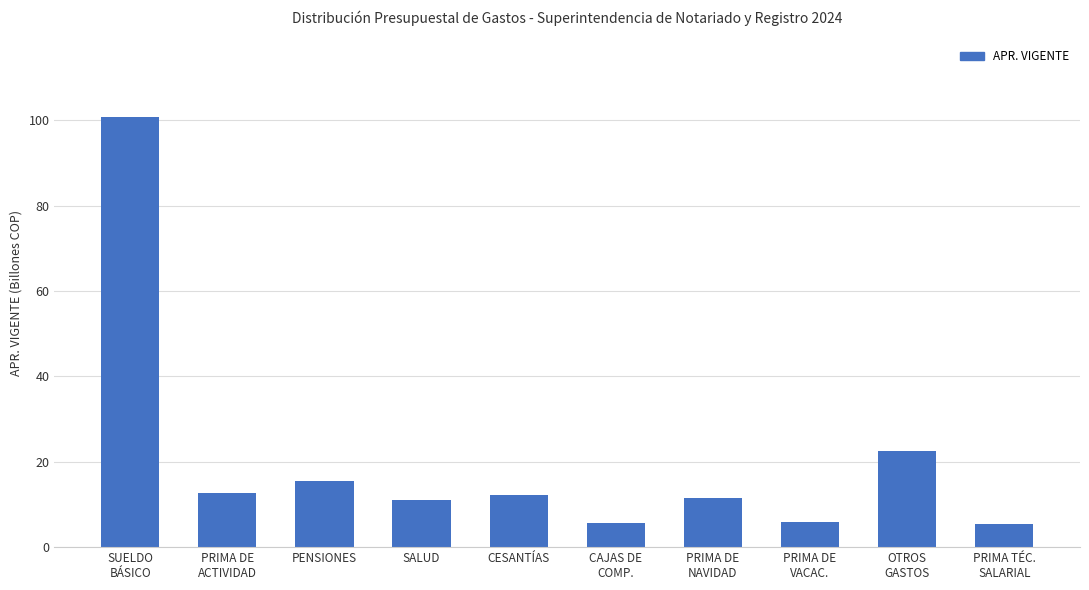

The chart shows a value of 22.5 at OTROS
GASTOS. True or false?

True